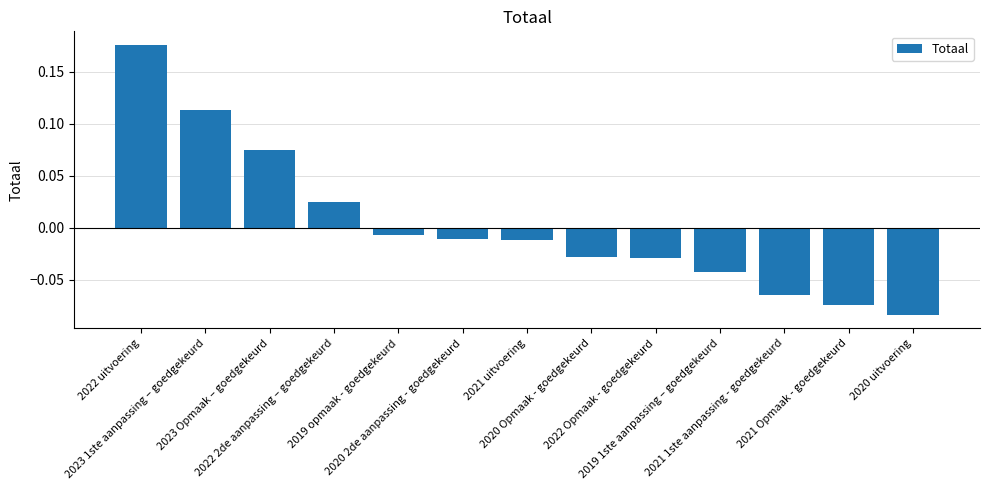

What is the difference between the maximum and minimum values?

0.3